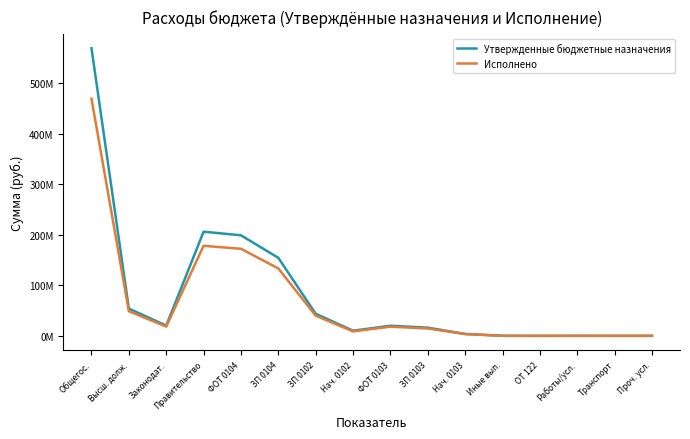

At which category does Утвержденные бюджетные назначения reach its first local peak?

Правительство